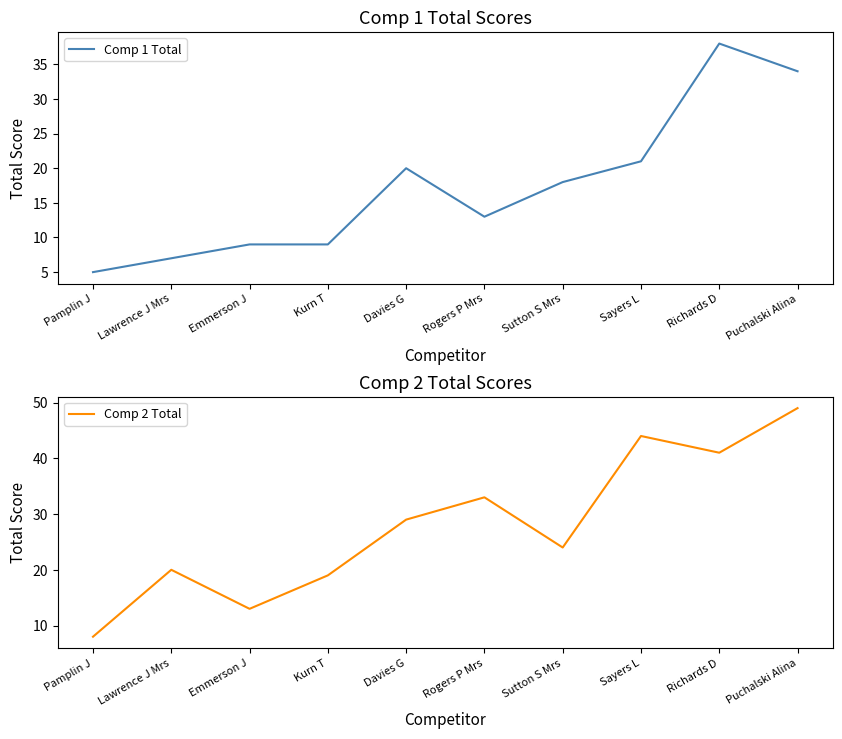

True or false: Comp 2 Total has more than 0 interior local peaks.

True